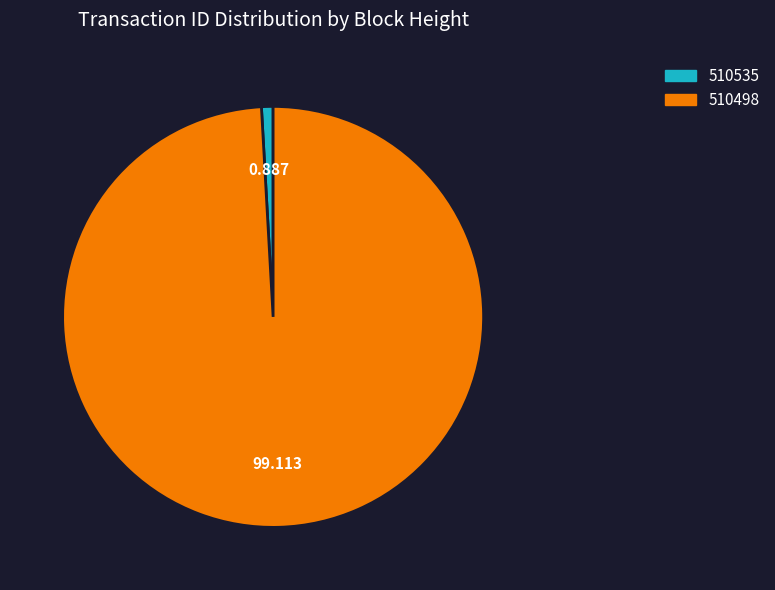

True or false: 510535 accounts for 15% of the total.

False